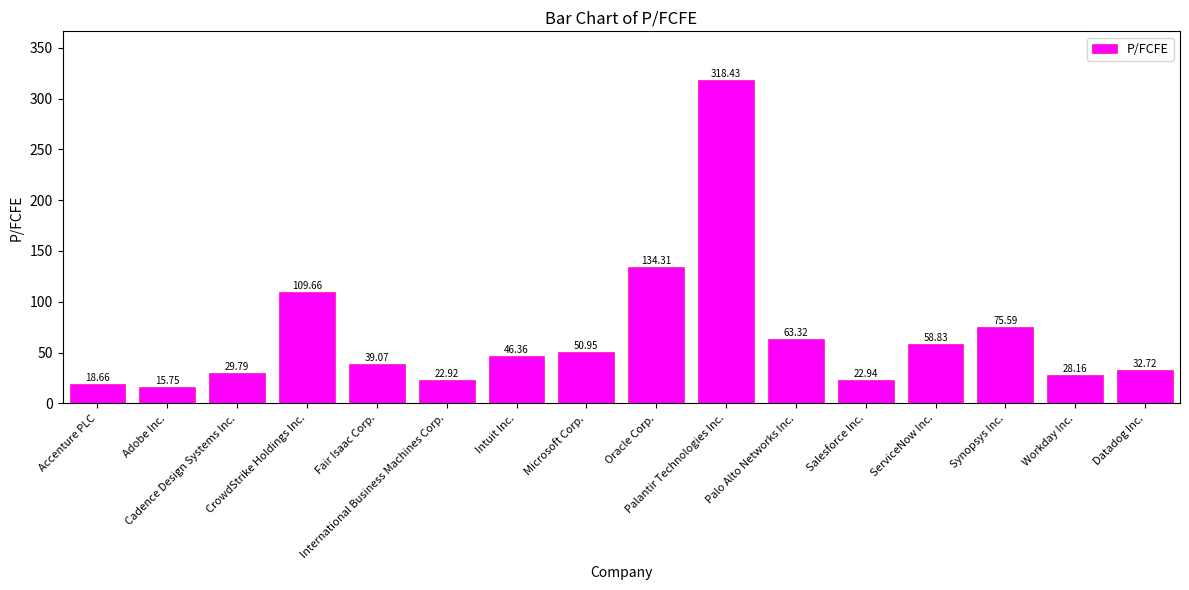

How many data points does each series have?

16